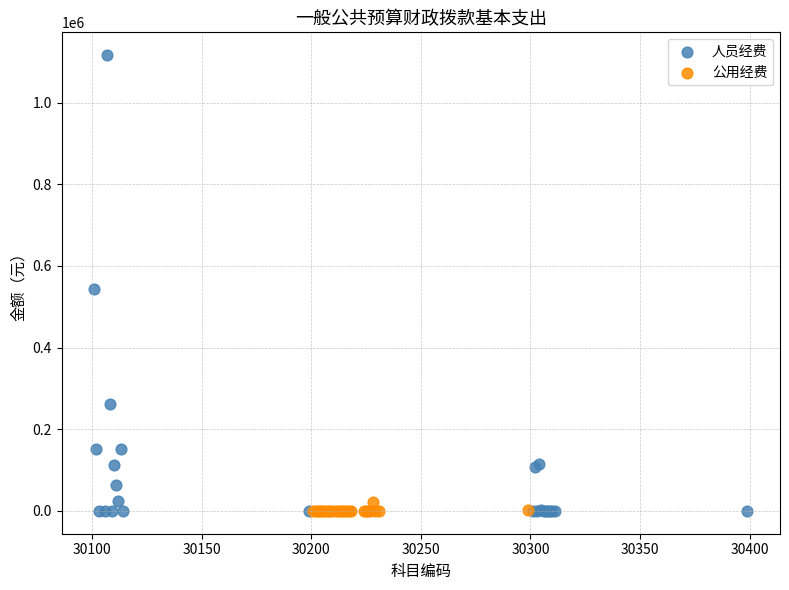

Which series reaches the maximum Y coordinate?

人员经费